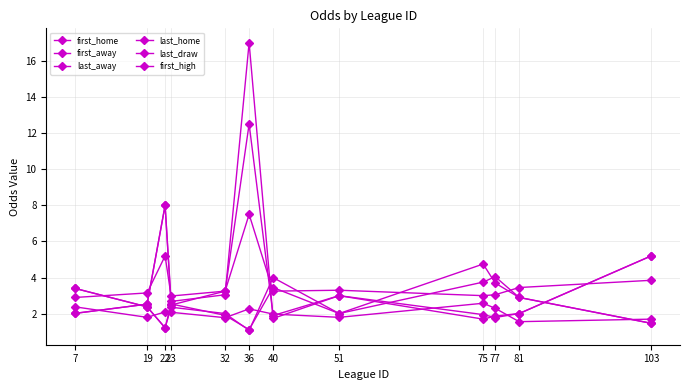

The value of last_home at 22 is 2.2. True or false?

False